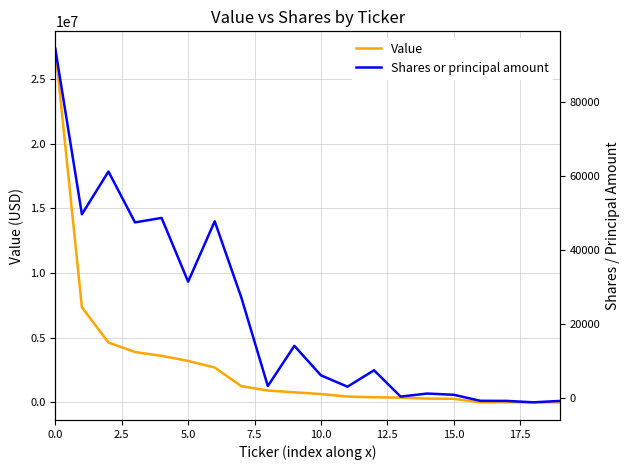

The Value series shows 3202000 at 5.0. True or false?

True